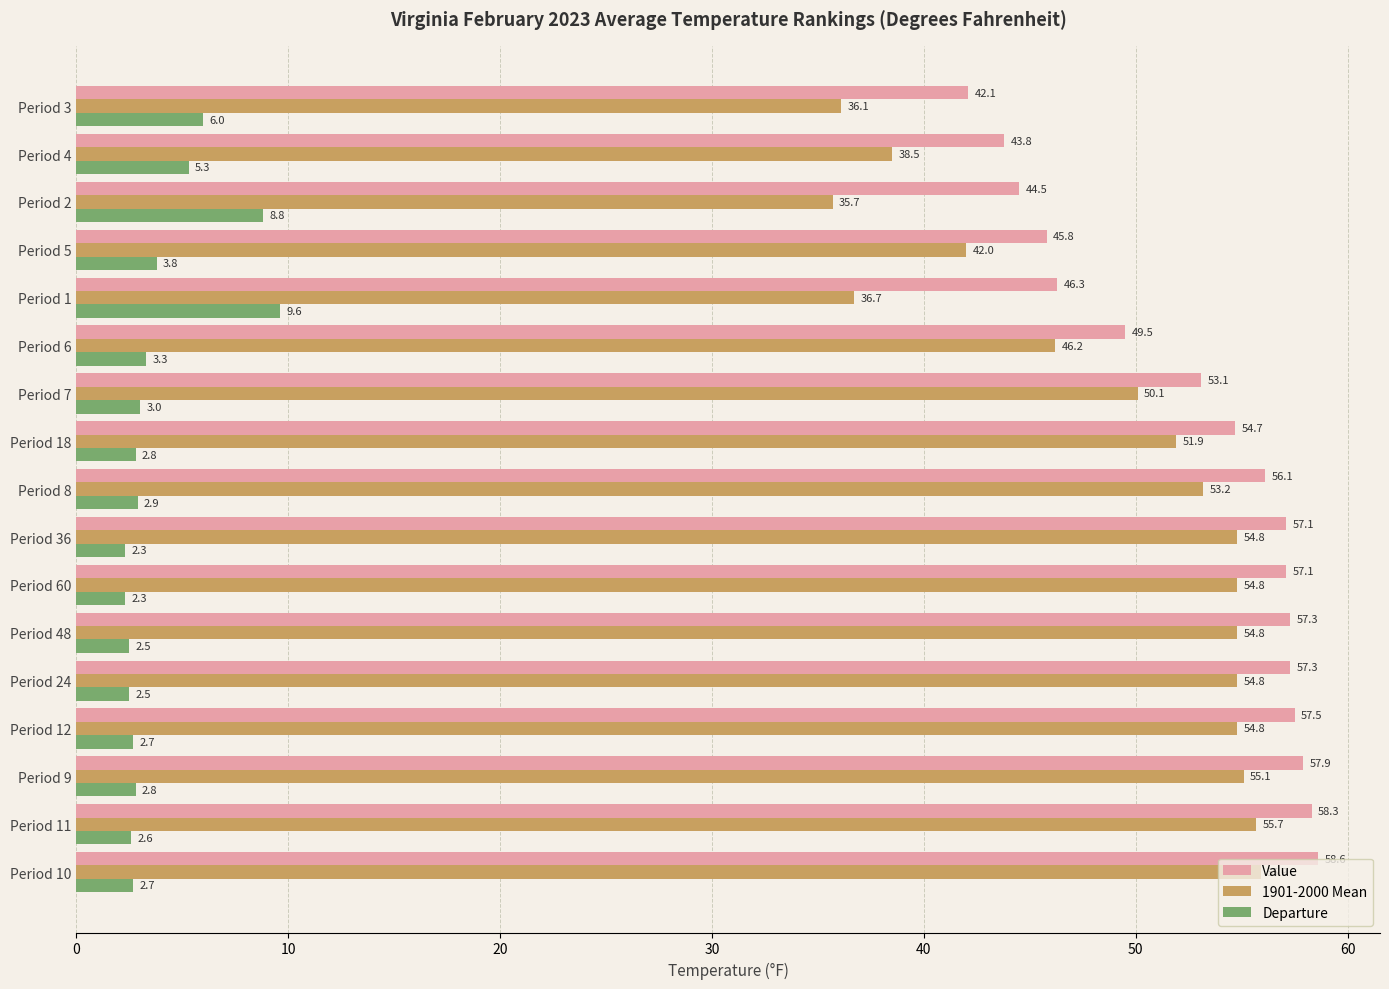

Which series has the widest spread of values?

1901-2000 Mean